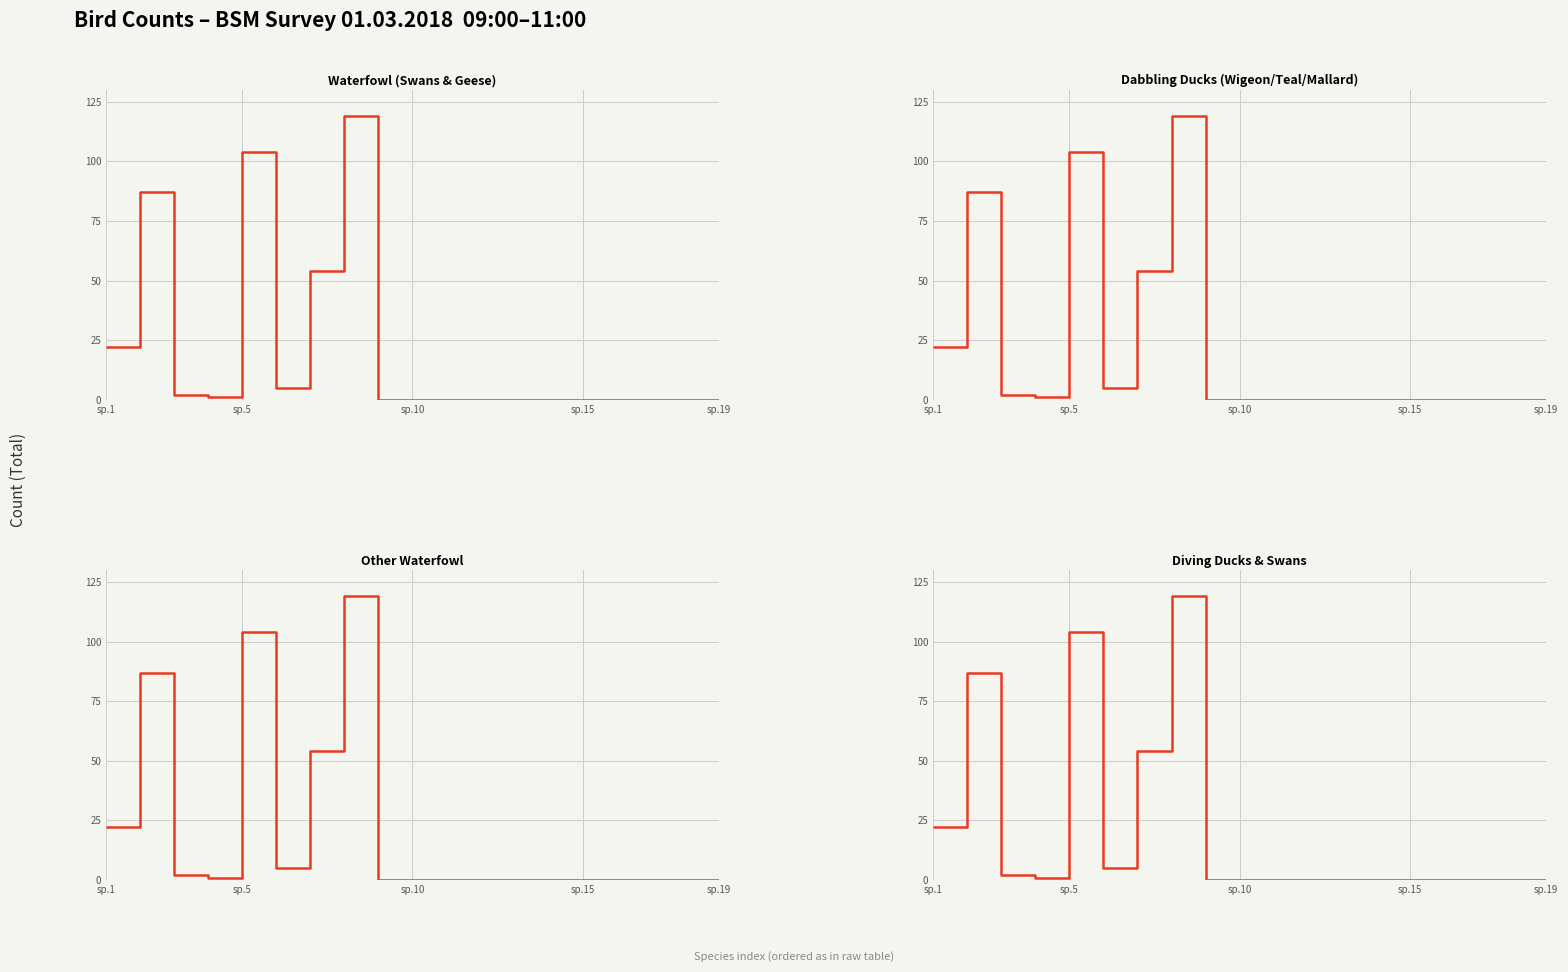

Is it true that the value at 5 is 9?

False